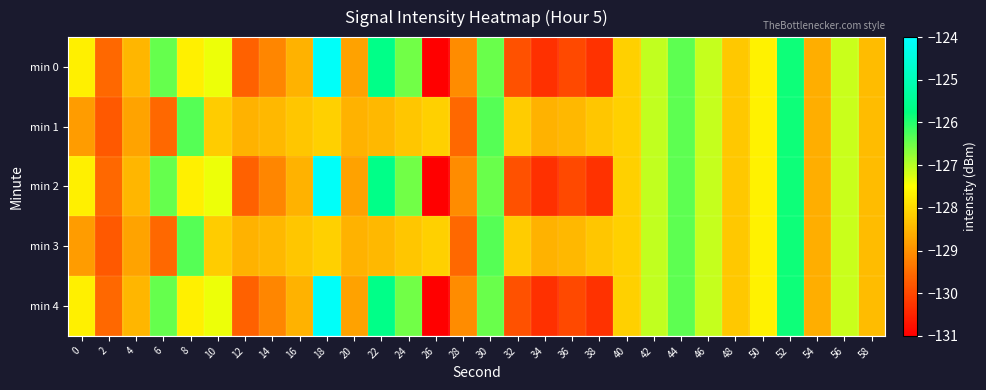

At 28, list the series in order from largest to smallest.

min 0, min 2, min 4, min 1, min 3